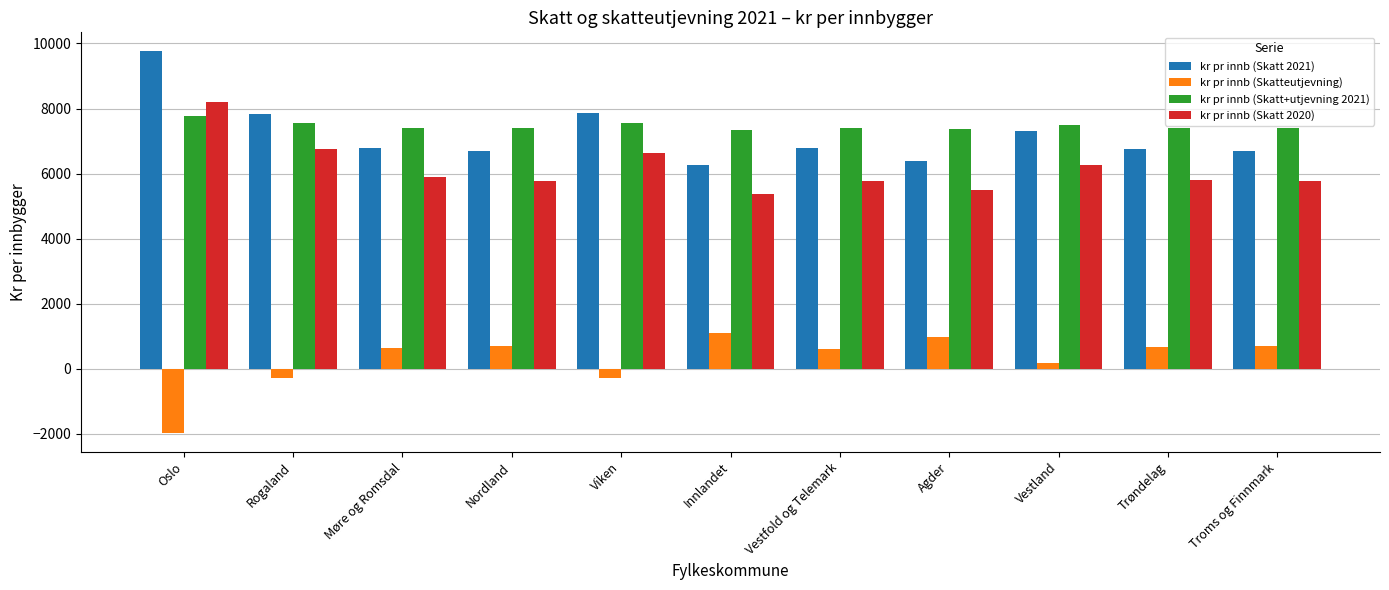

How many bars are there in total?

44